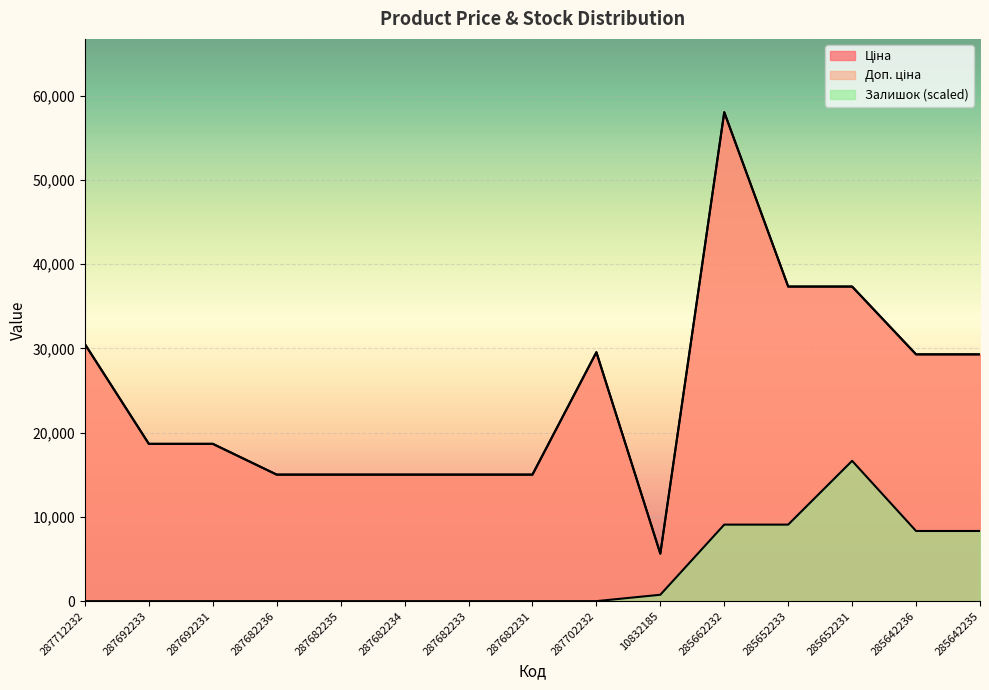

What is the total value across all series at 287682234?

30038.4